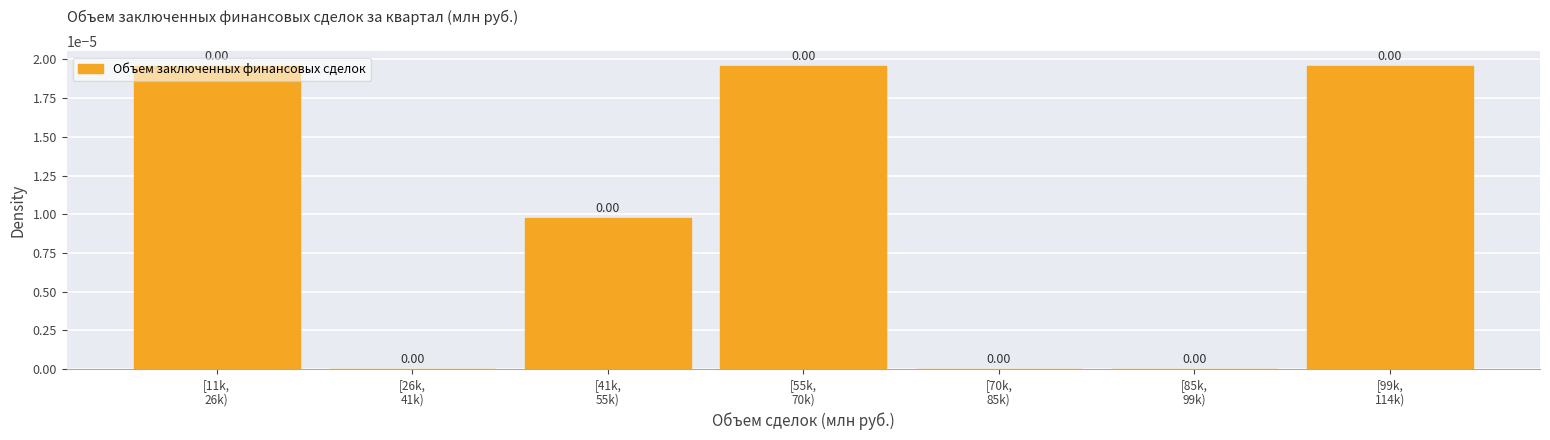

Are the bars horizontal?

No